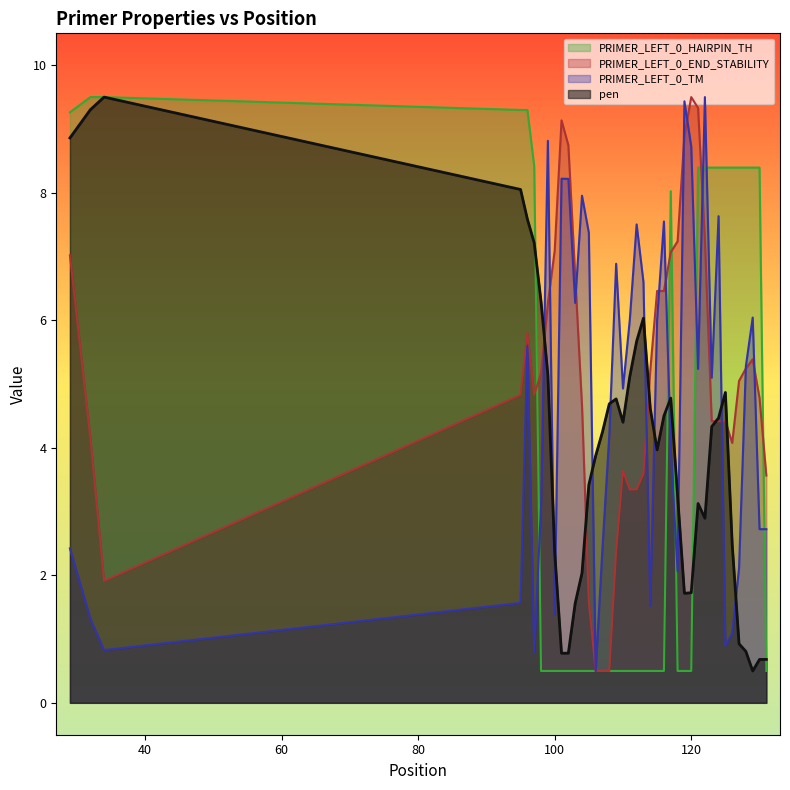

What is the smallest value displayed?

0.5